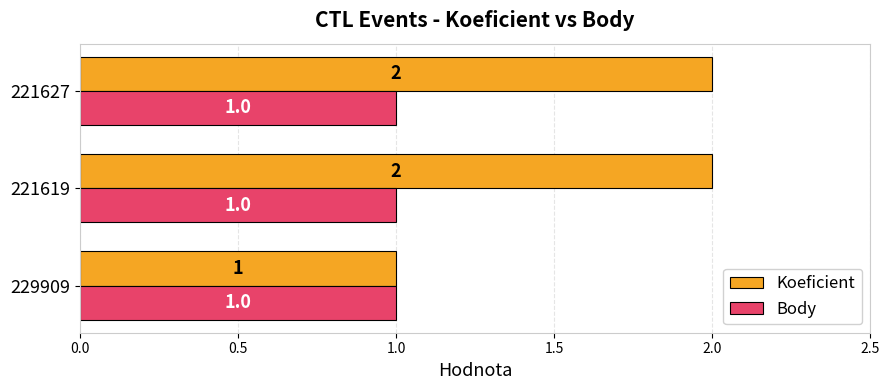

Which series has the widest spread of values?

Koeficient